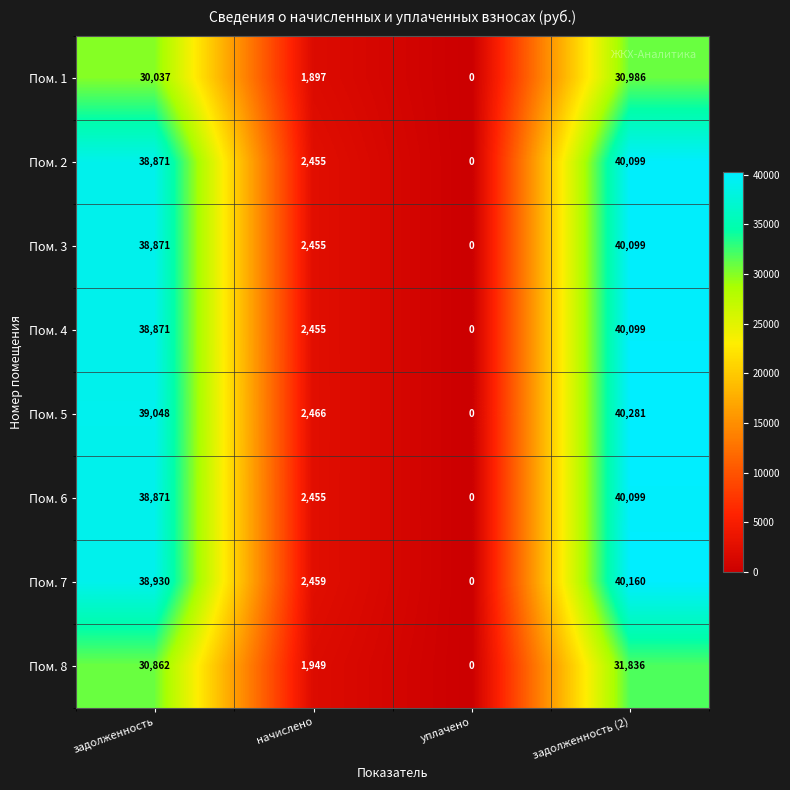

At which label does Пом. 1 reach its minimum?

уплачено